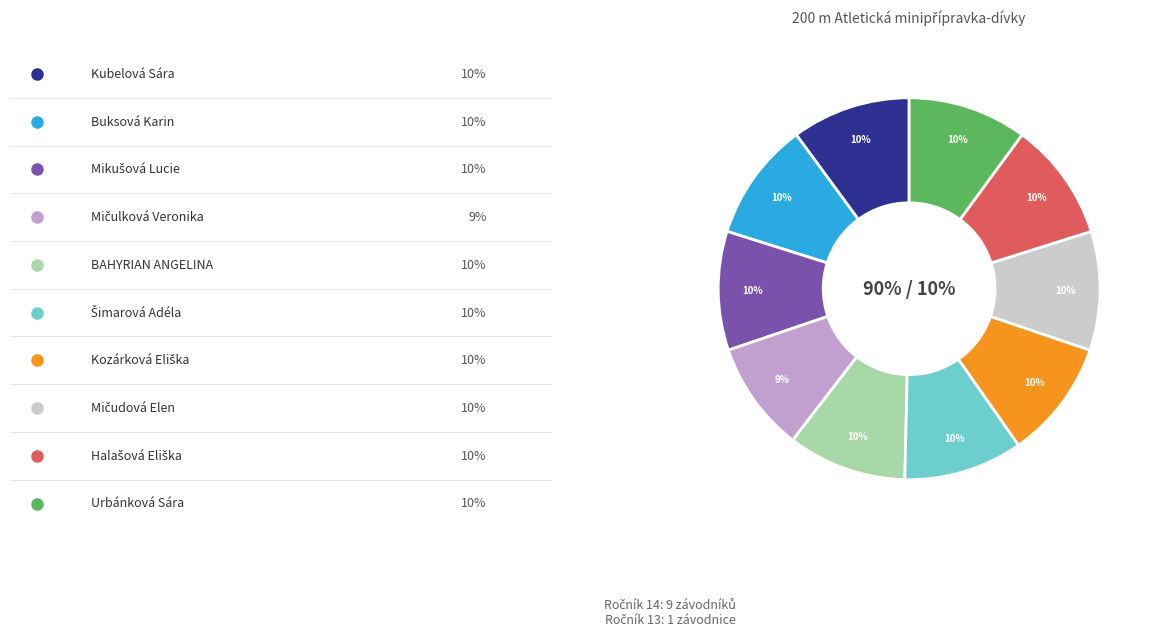

Which has a higher value, Kozárková Eliška or Kubelová Sára?

Kozárková Eliška